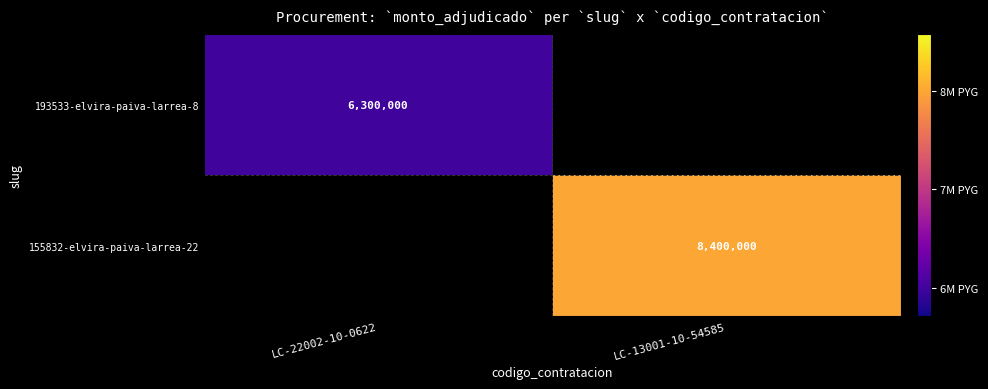

The 155832-elvira-paiva-larrea-22 series shows 11152274 at LC-13001-10-54585. True or false?

False